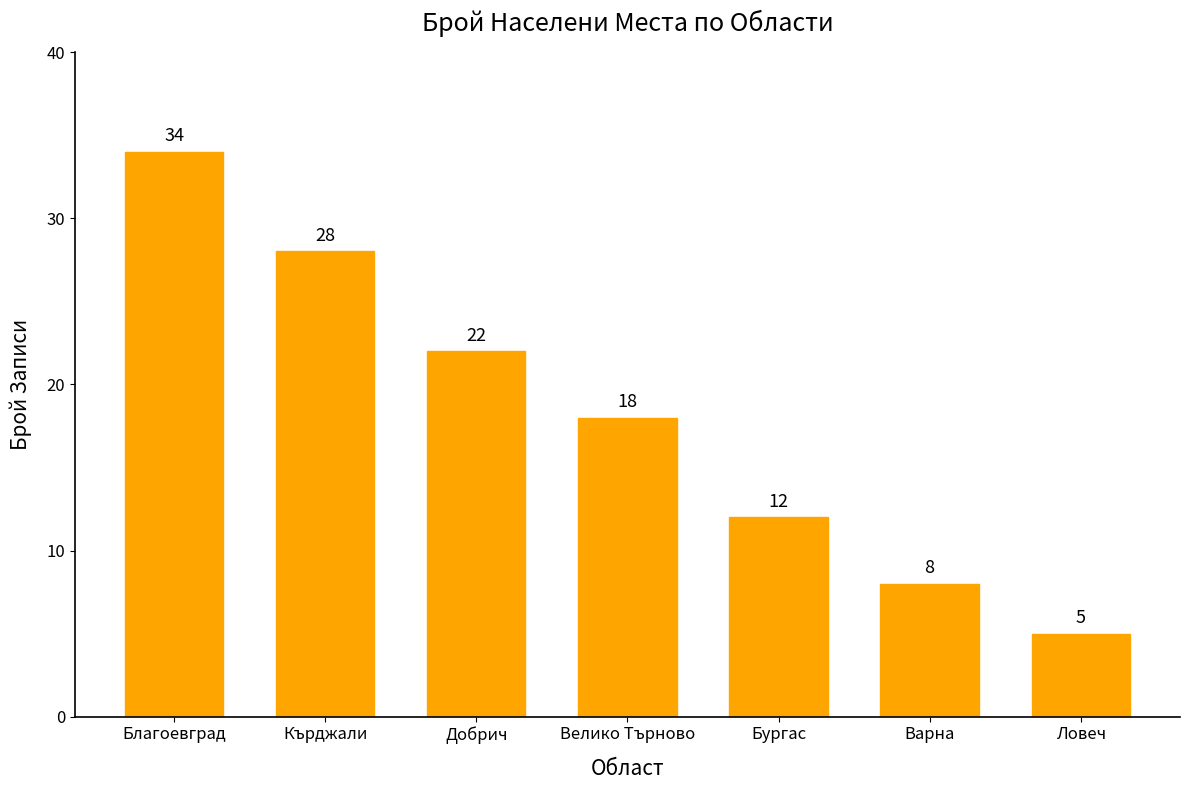

What is the value of the 6th bar from the left?

8